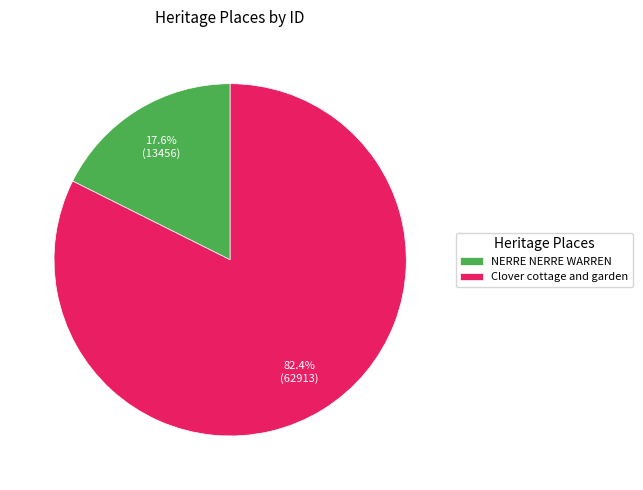

Rank the categories by value from lowest to highest.

NERRE NERRE WARREN, Clover cottage and garden